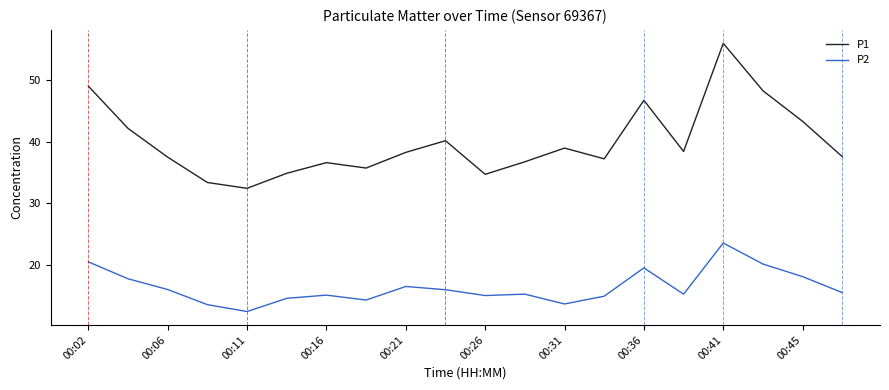

What is the lowest value of the P2 series?

12.4